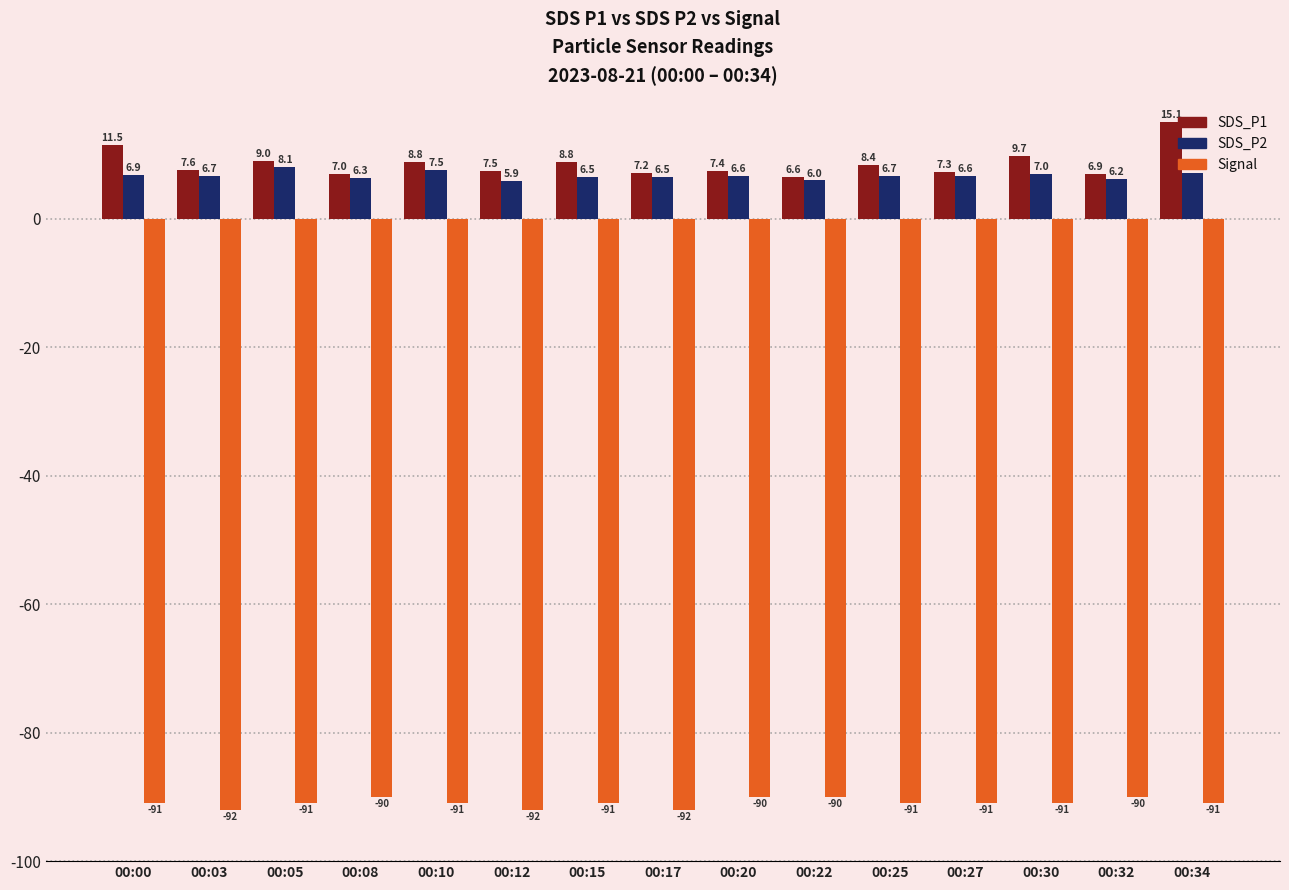

True or false: Signal has a value of -49.7 at 00:30.

False